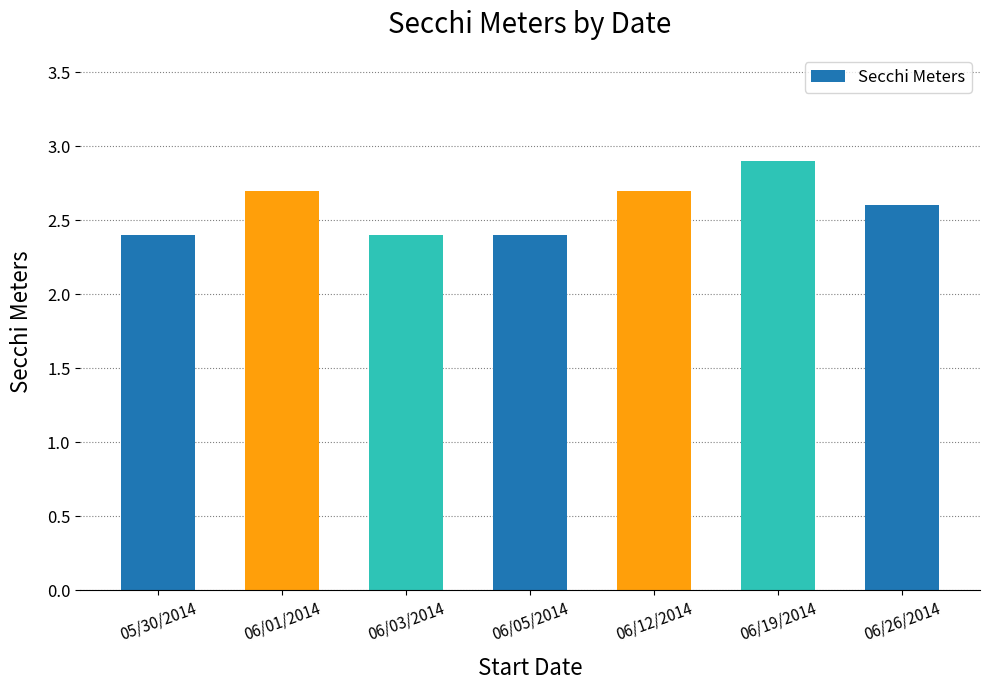

Reading left to right, extract all data points from this chart.

2.4	2.7	2.4	2.4	2.7	2.9	2.6